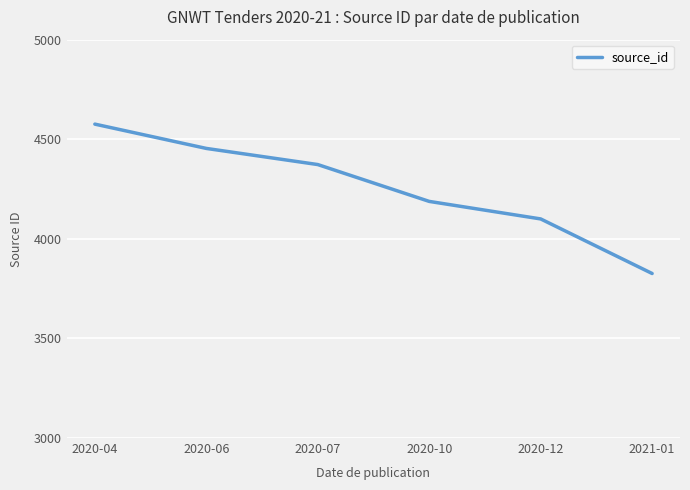

What is the change in value from 2020-07 to 2020-10?

-185